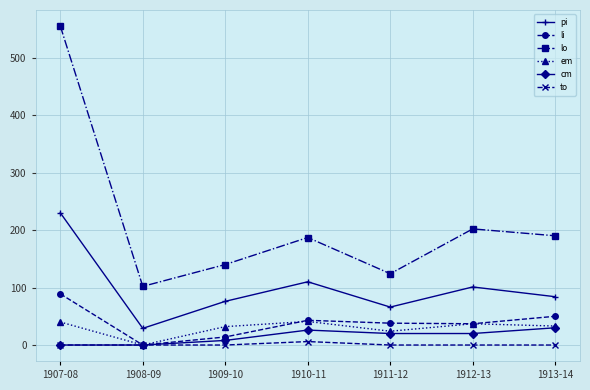

True or false: to has a value of 0 at 1909-10.

True